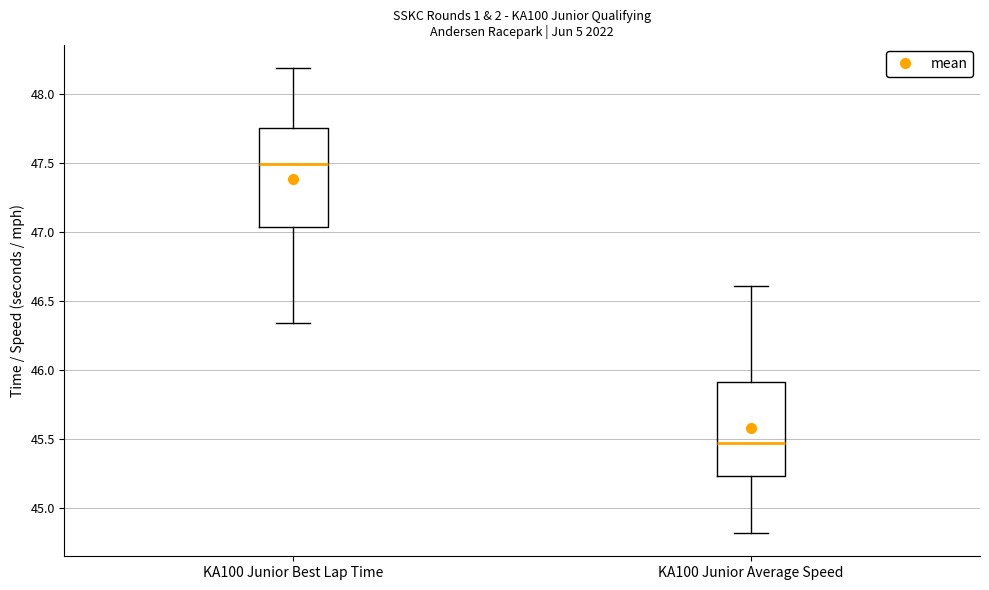

Where does the median line of the box for KA100 Junior Best Lap Time sit on the y-axis? The values are not printed on the chart, so give them approximately, as read against the axis.

47.50